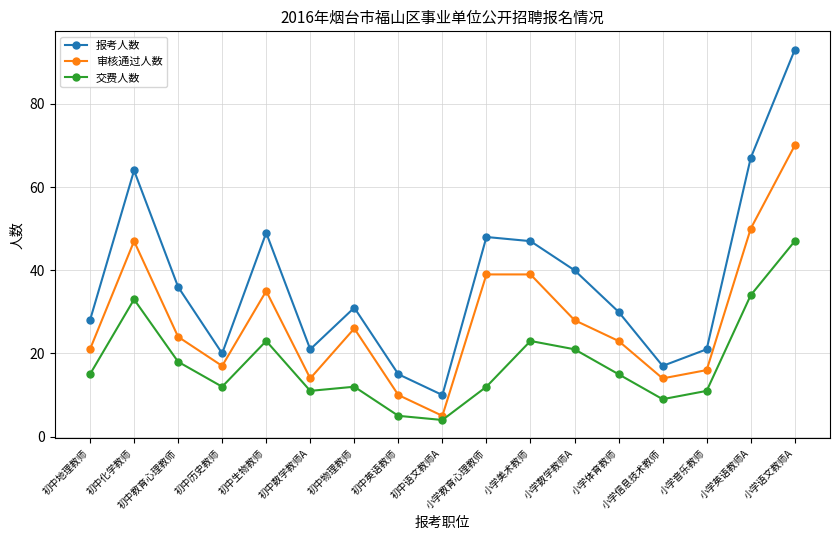

What is the difference between the highest and lowest values at 初中数学教师A?

10